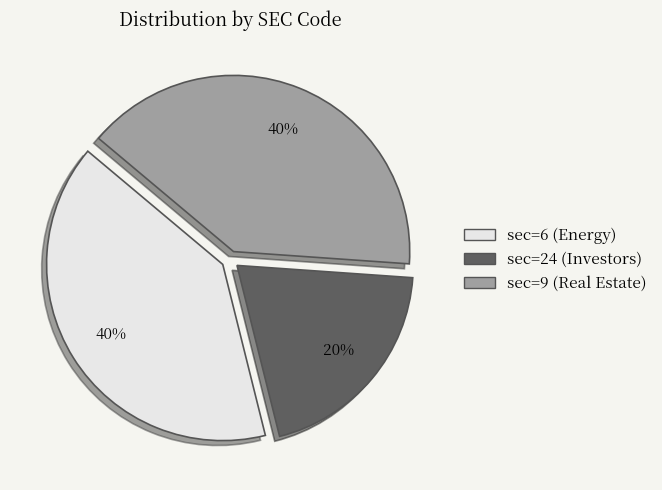

Combined, do sec=9 (Real Estate) and sec=24 (Investors) account for over 50%?

Yes